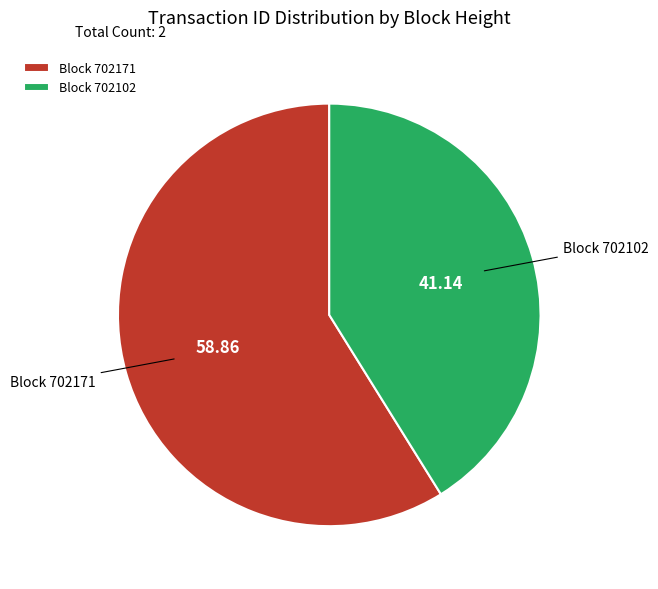

Do Block 702102 and Block 702171 together represent more than half of the pie?

Yes